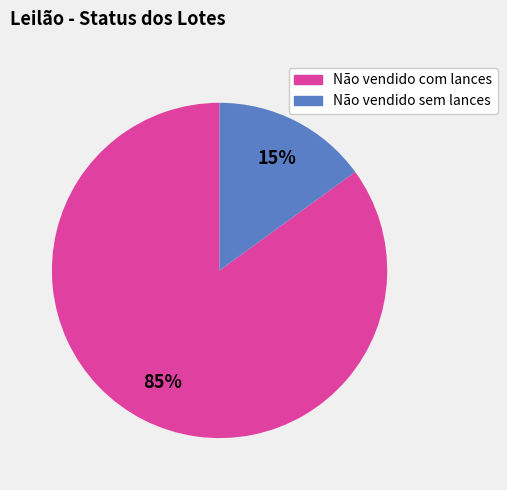

Rank the categories by value from highest to lowest.

Não vendido com lances, Não vendido sem lances